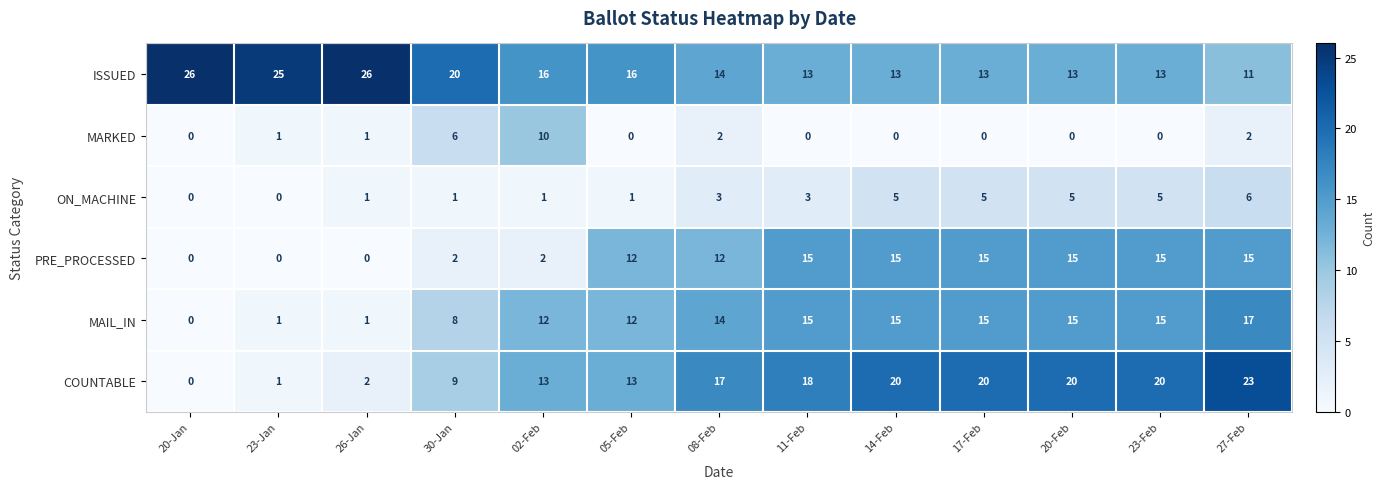

What is the total value across all series at 23-Feb?

68